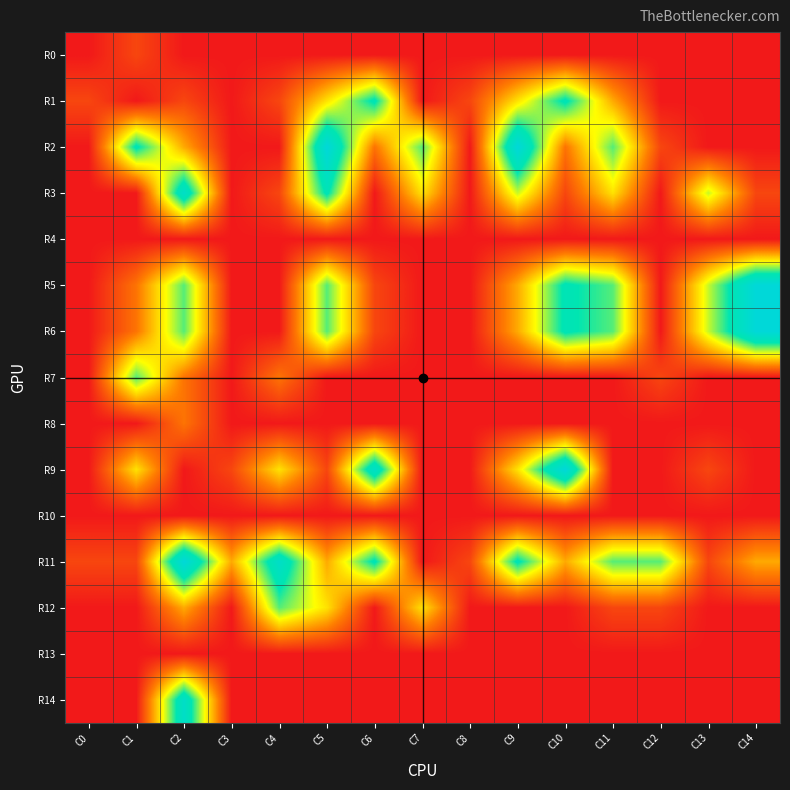

Rank the series by their maximum value, from lowest to highest.

R4, R10, R13, R0, R8, R7, R12, R1, R3, R14, R2, R5, R6, R9, R11